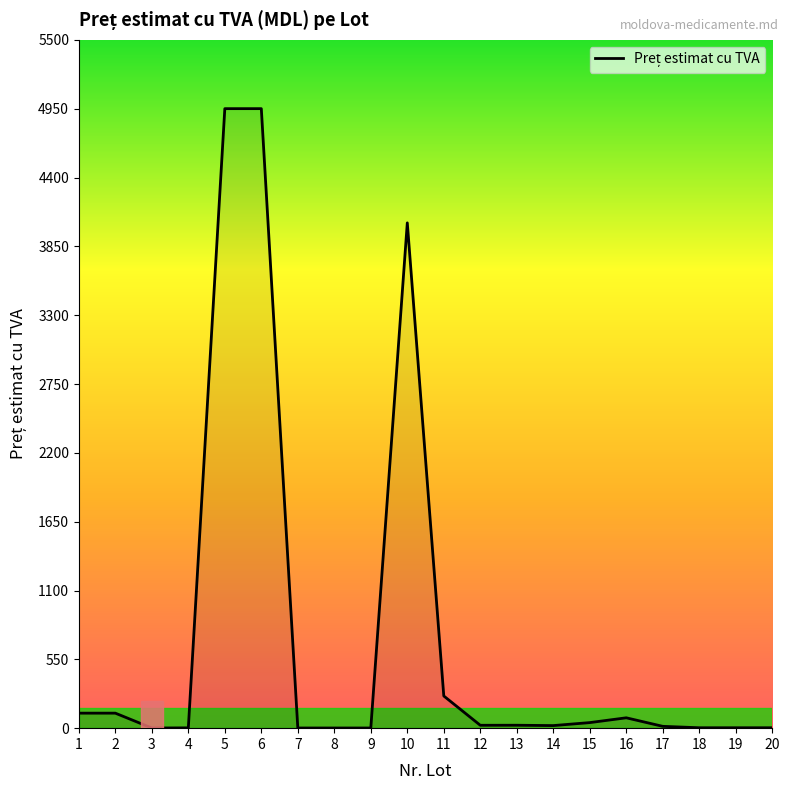

Is it true that the value at 11 is 435.2?

False